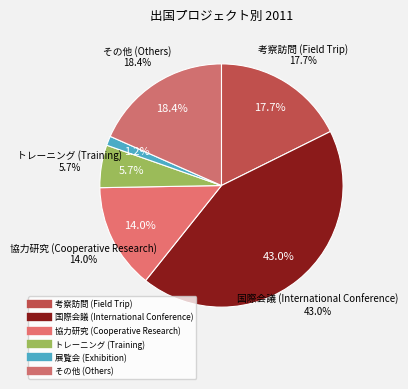

Count the number of slices in the pie.

6